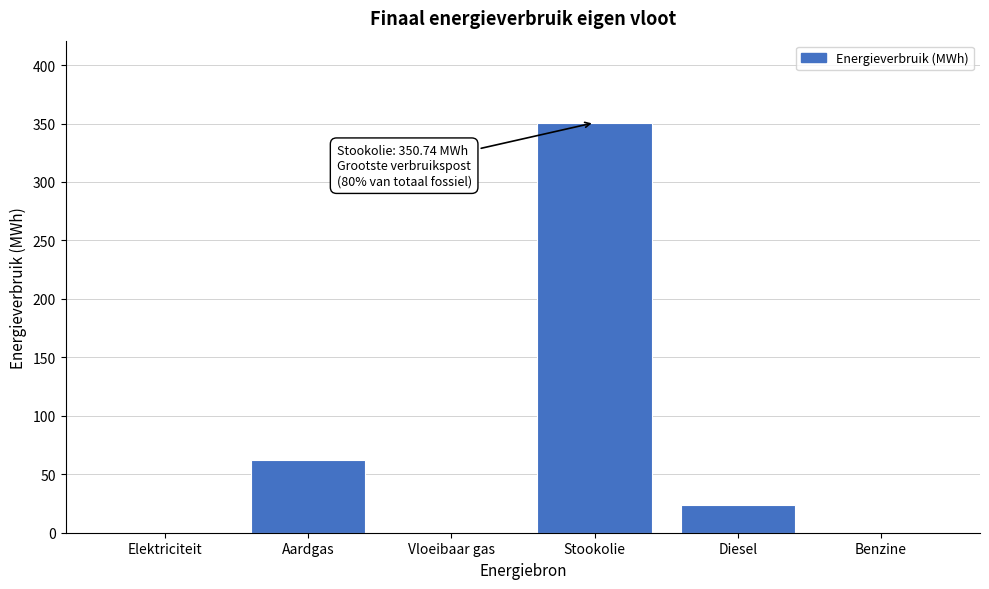

Reading left to right, transcribe all the data shown in this chart.

Elektriciteit=0.0	Aardgas=61.8	Vloeibaar gas=0.0	Stookolie=350.7	Diesel=23.9	Benzine=0.0